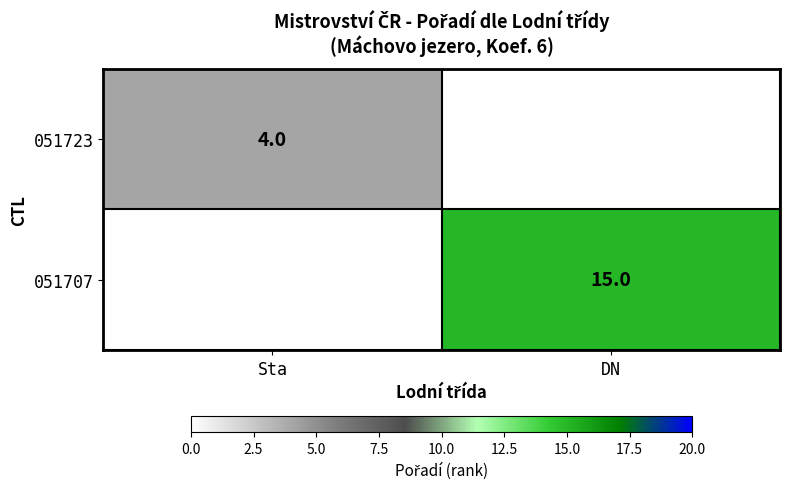

What is the smallest value displayed?

4.0